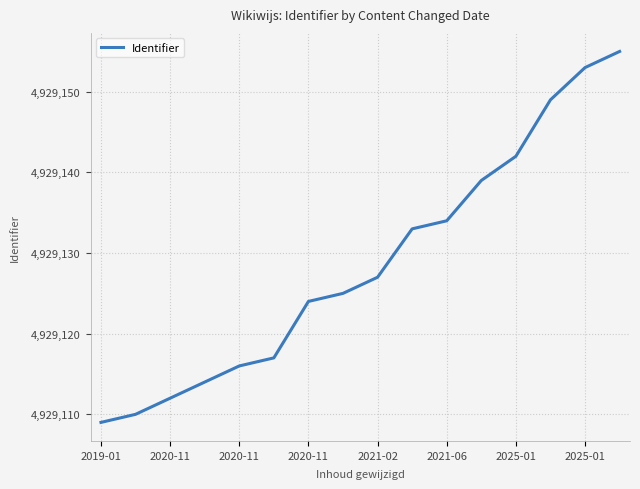

What is the maximum value shown in the chart?

4929155